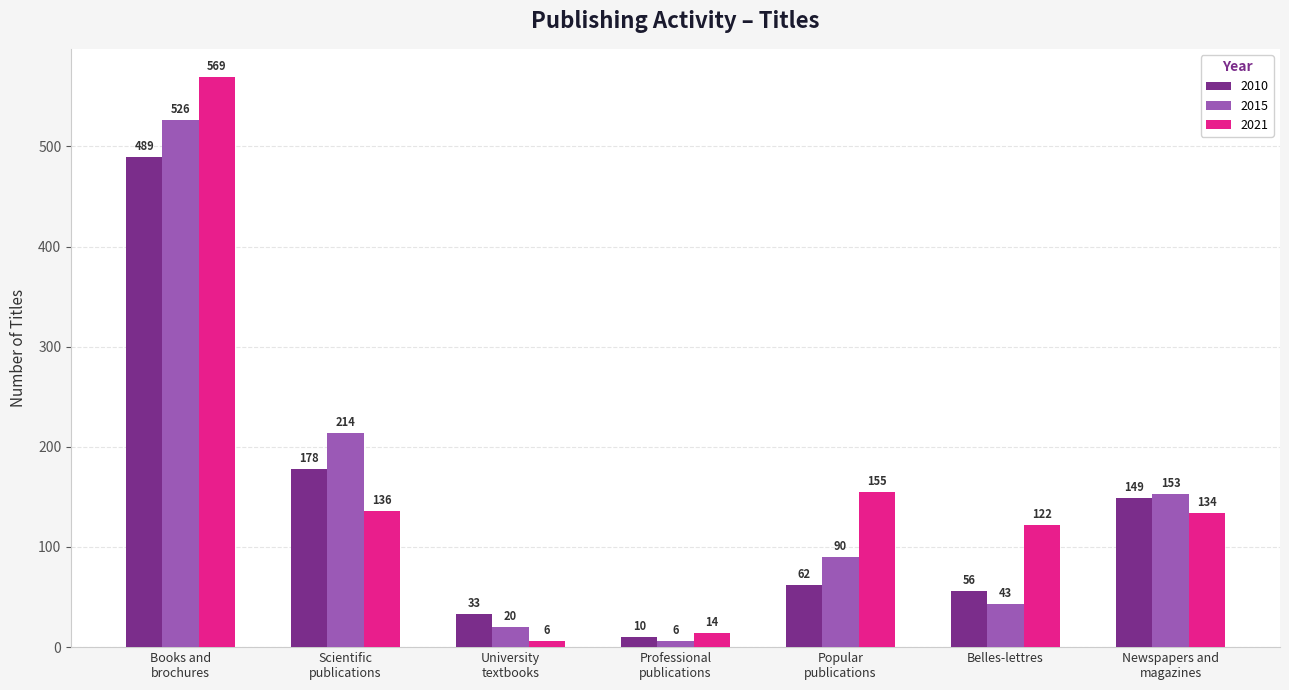

Rank the series by their average value, from highest to lowest.

2021, 2015, 2010